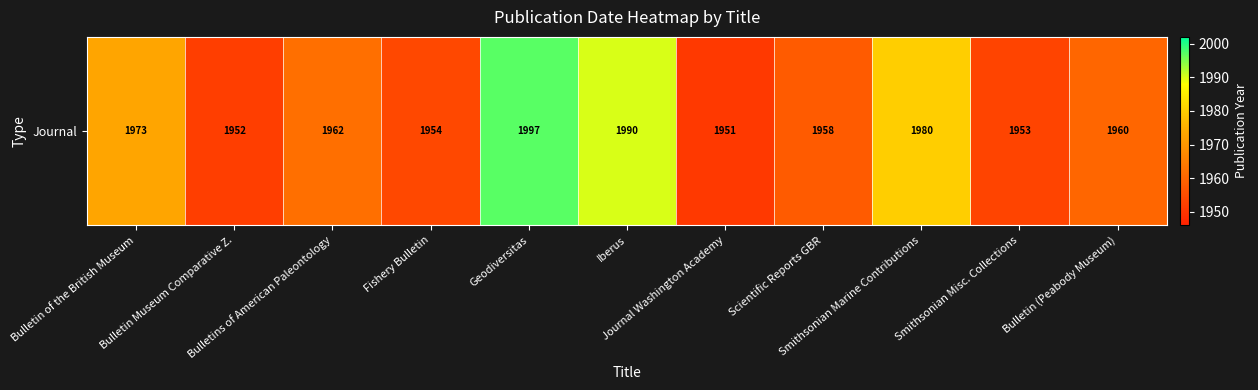

Rank the categories by value from highest to lowest.

Geodiversitas, Iberus, Smithsonian Marine Contributions, Bulletin of the British Museum, Bulletins of American Paleontology, Bulletin (Peabody Museum), Scientific Reports GBR, Fishery Bulletin, Smithsonian Misc. Collections, Bulletin Museum Comparative Z., Journal Washington Academy